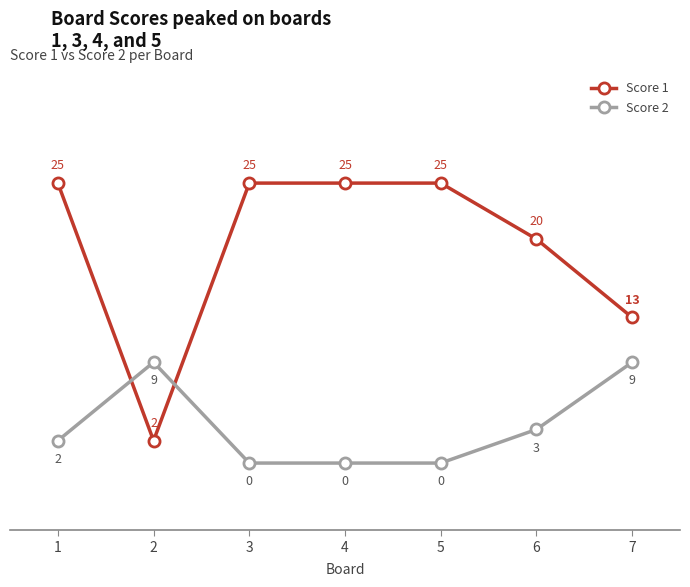

Between which two adjacent categories do Score 2 and Score 1 first intersect?

1 and 2